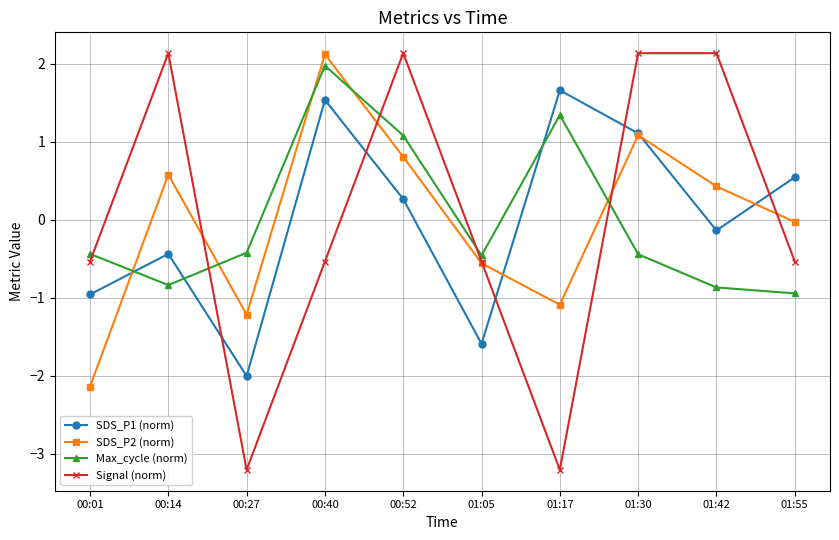

Does the chart have visible grid lines?

Yes